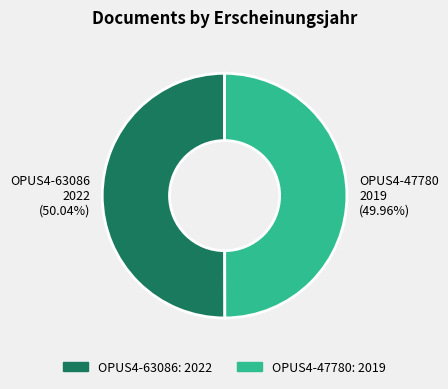

What percentage is the OPUS4-63086 slice, to the nearest percent?

50%